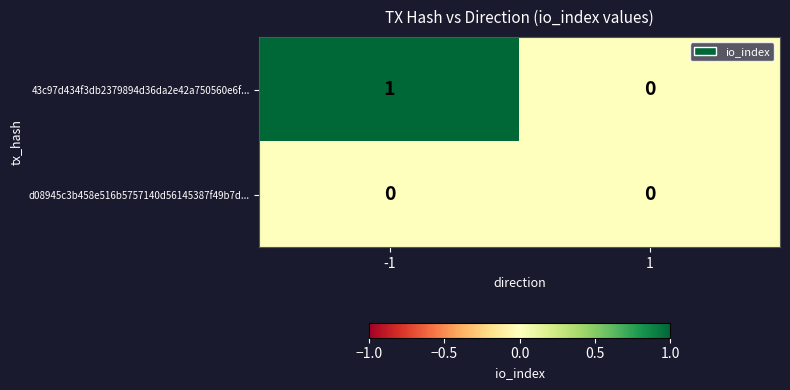

Rank the series by their average value, from highest to lowest.

43c97d434f3db2379894d36da2e42a750560e6f..., d08945c3b458e516b5757140d56145387f49b7d...